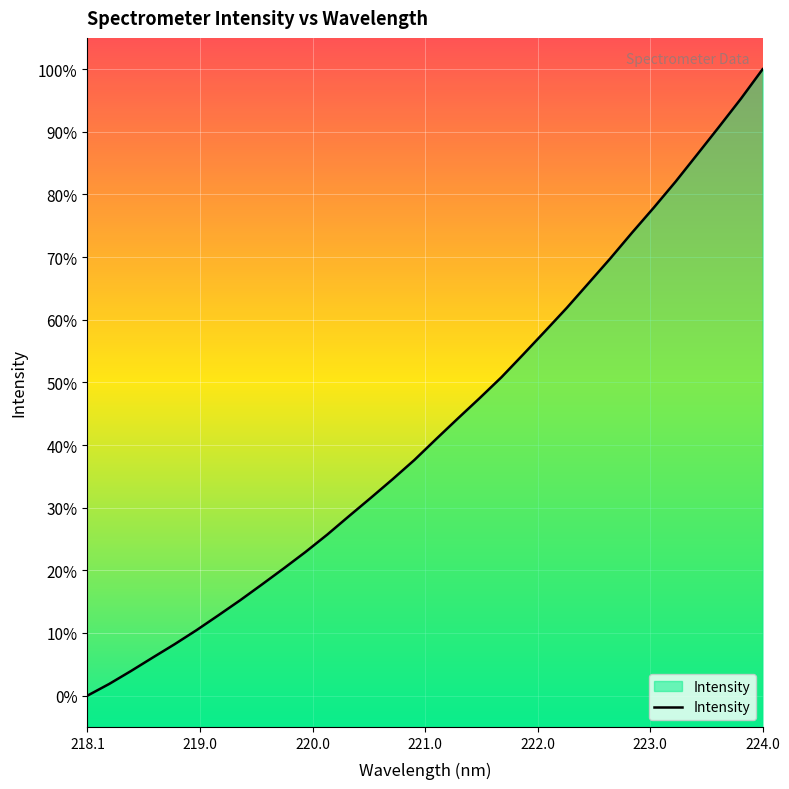

What is the difference between the maximum and minimum values?

100.0